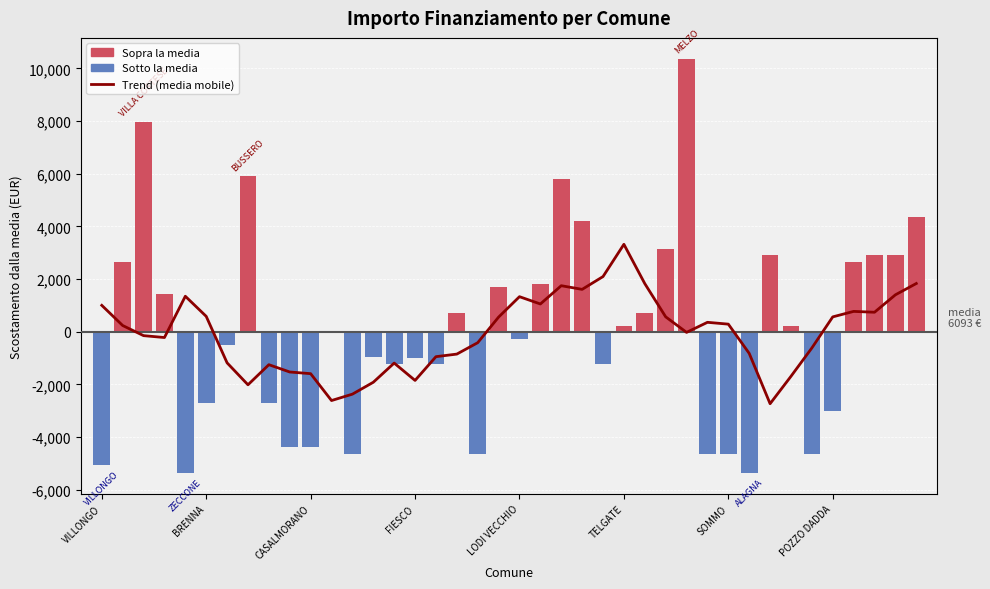

What position from the right is 24?

16